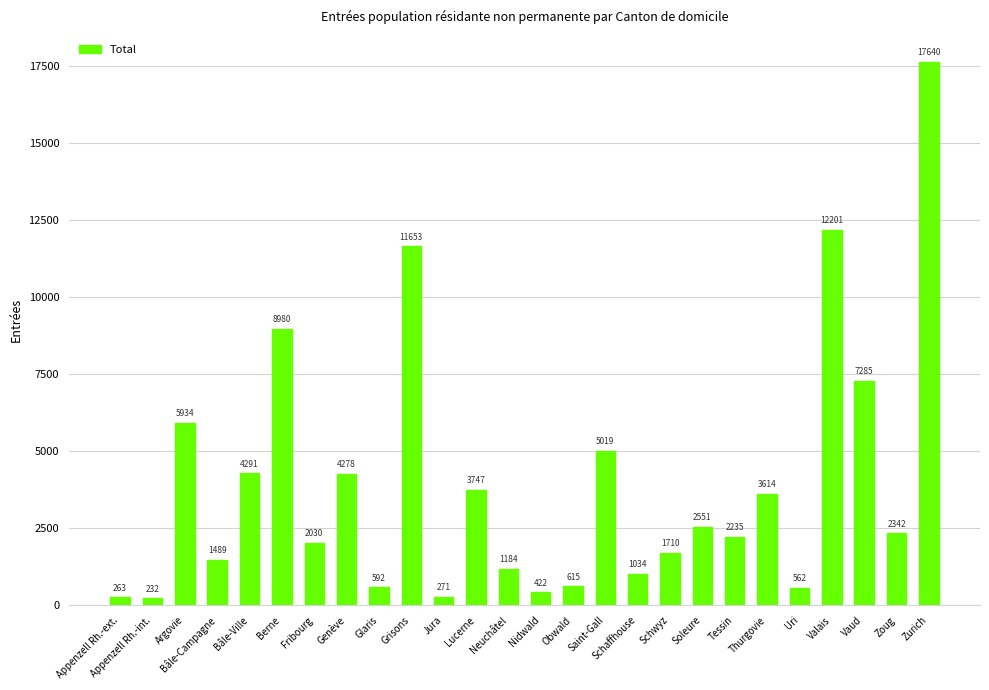

Reading right to left, extract all data points from this chart.

17640	2342	7285	12201	562	3614	2235	2551	1710	1034	5019	615	422	1184	3747	271	11653	592	4278	2030	8980	4291	1489	5934	232	263